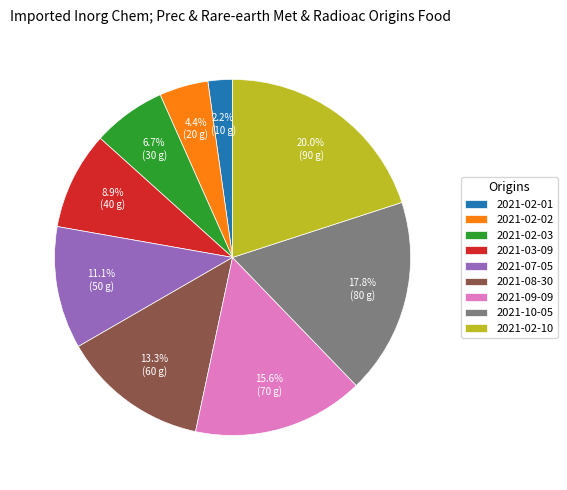

What is the smallest slice in the pie chart?

2021-02-01